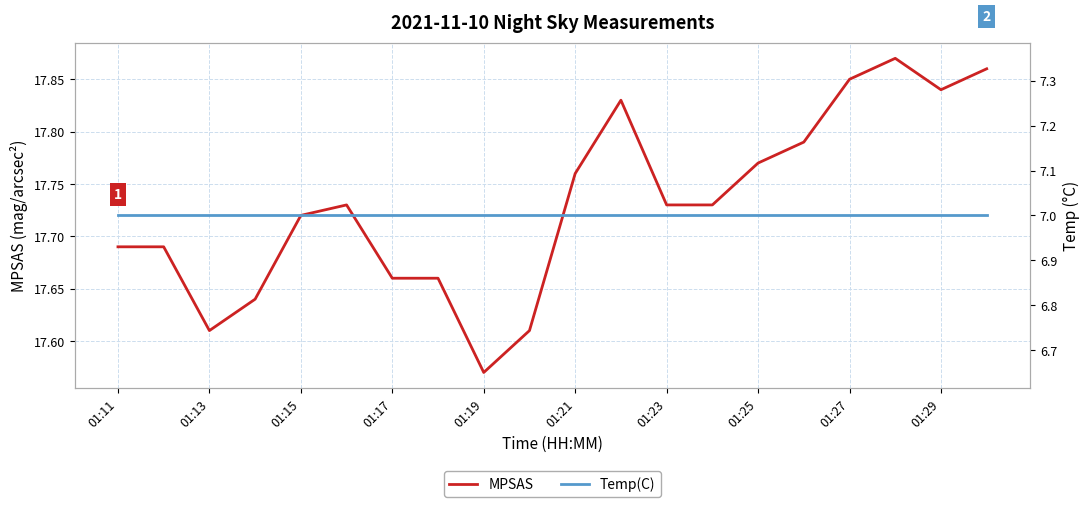

The MPSAS series shows 27.6 at 01:27. True or false?

False